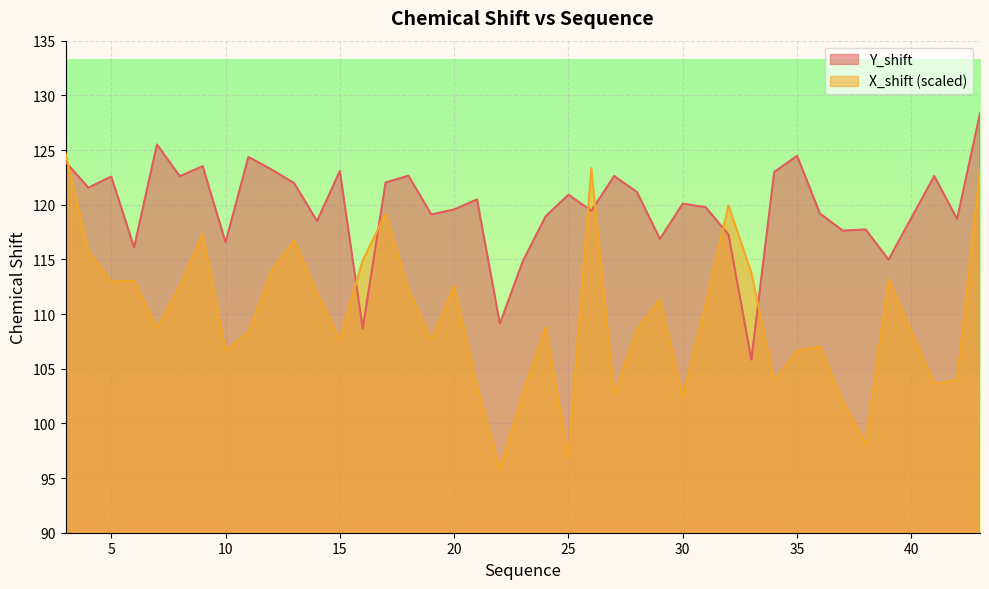

Is it true that Y_shift equals 60.4 at 32?

False